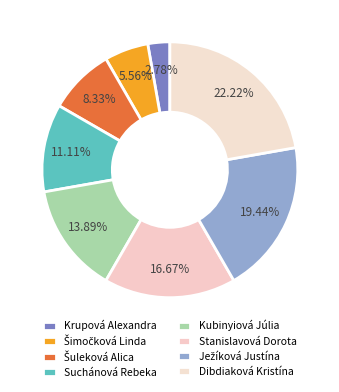

How many slices are in this pie chart?

8